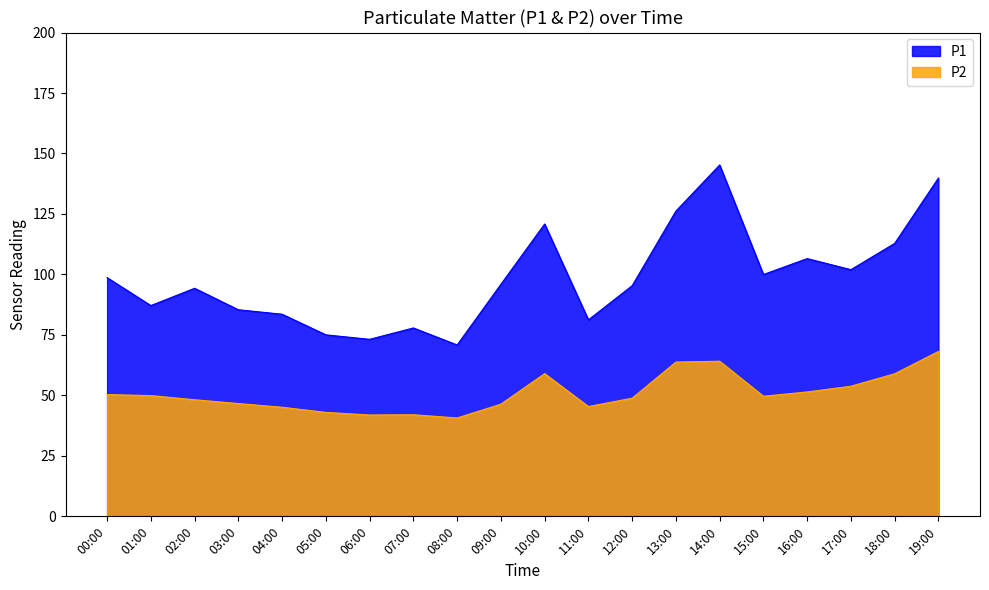

Between 09:00 and 08:00, which is larger?

09:00